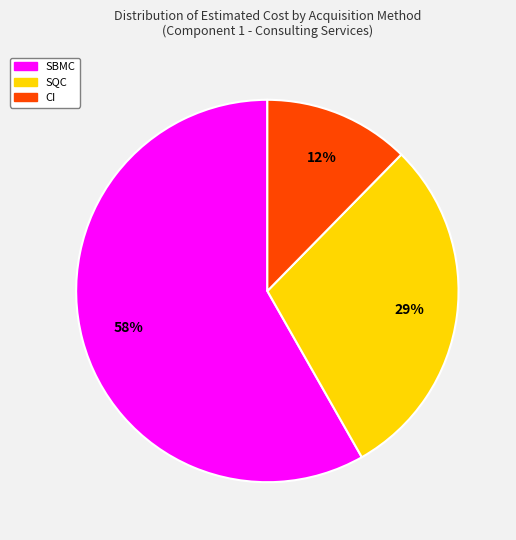

To the nearest percent, what is the difference between the largest and smallest slice percentages?

46%